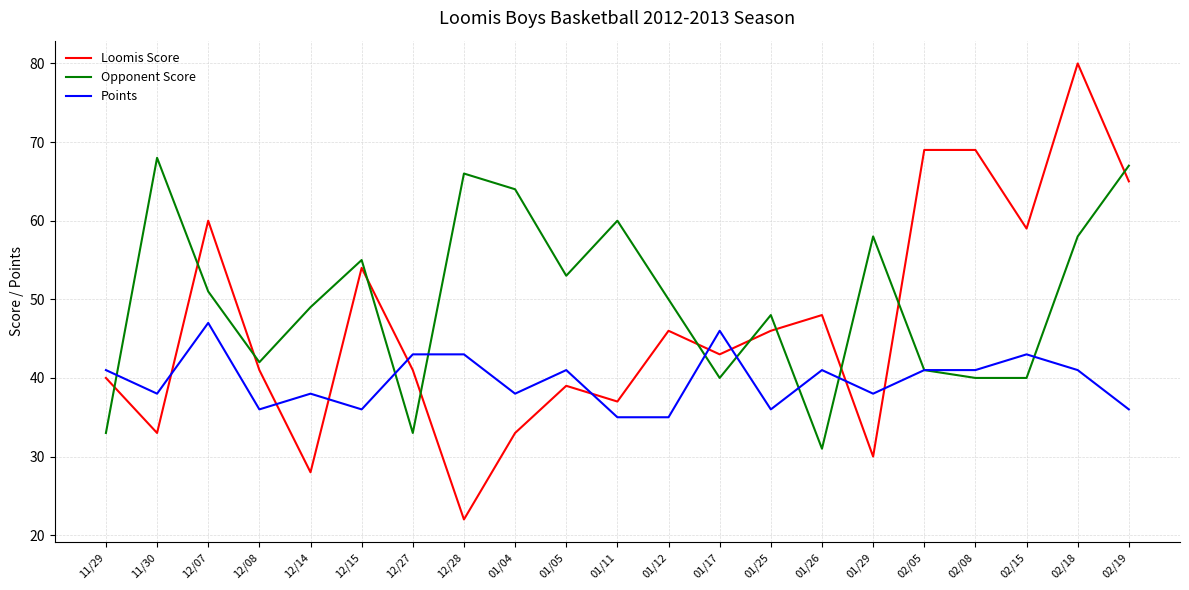

What is the approximate value of Loomis Score at 02/05, to the nearest 5?

70